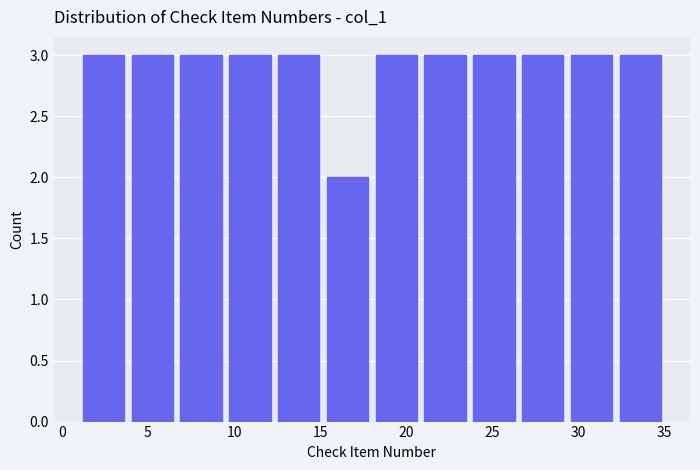

Reading left to right, list every bar in this chart as the range it spans on the x-axis followed by its height. Neither the bar edges nor the heights are printed on the chart, so give them approximately, as read against the axes.

1.0 to 4.0: 3
4.0 to 6.5: 3
6.5 to 9.5: 3
9.5 to 12.5: 3
12.5 to 15.0: 3
15.0 to 18.0: 2
18.0 to 21.0: 3
21.0 to 23.5: 3
23.5 to 26.5: 3
26.5 to 29.5: 3
29.5 to 32.0: 3
32.0 to 35.0: 3